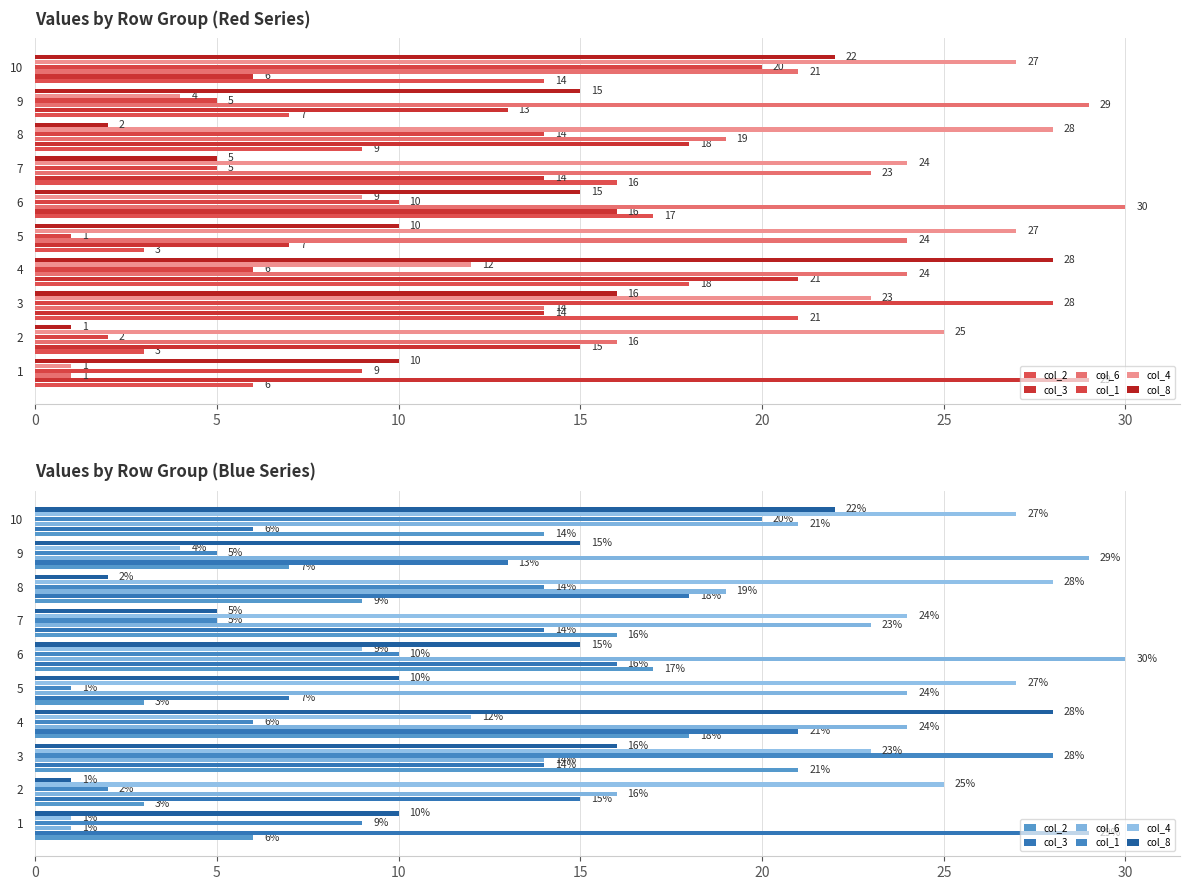

What are all the series names shown in the legend?

col_2, col_3, col_6, col_1, col_4, col_8